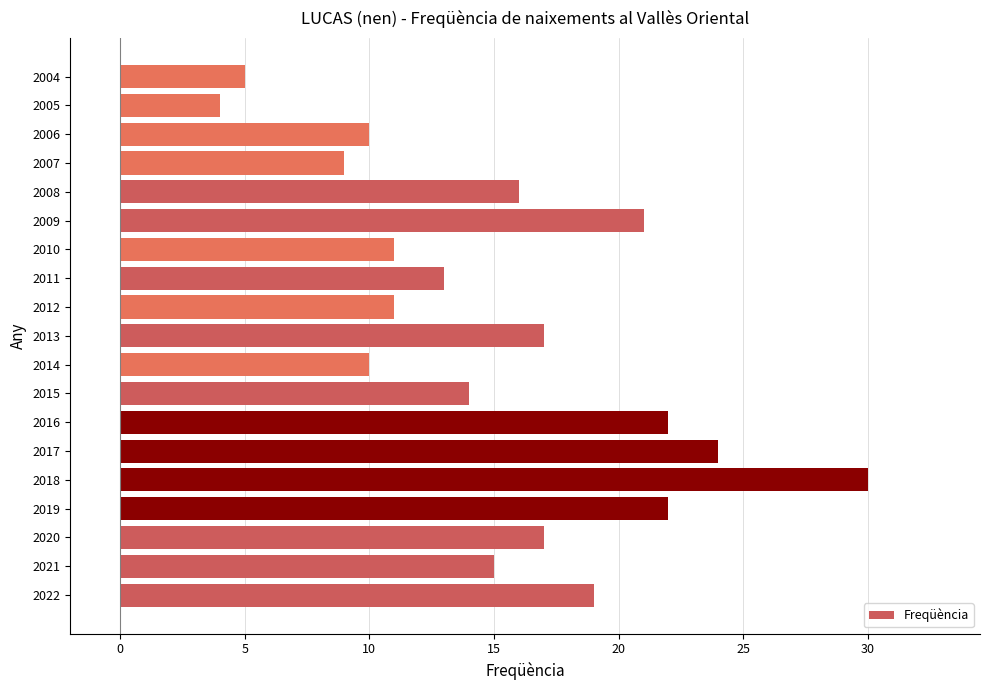

The value at 2008 is 16. True or false?

True